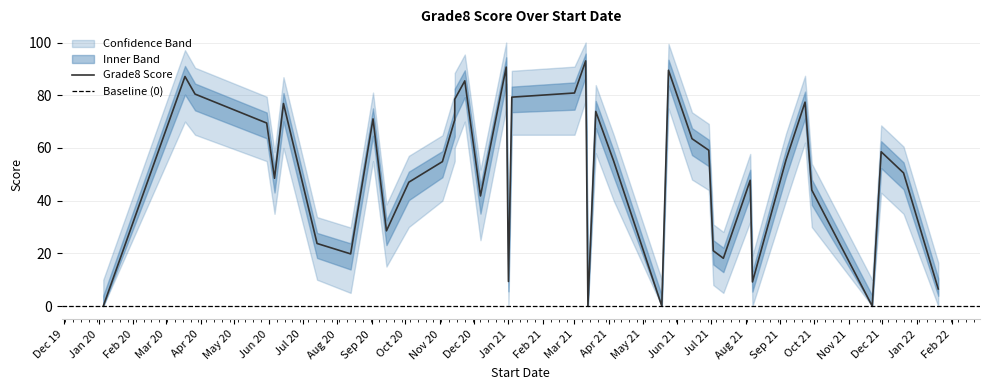

At how many categories does at least one series exceed 81?

13